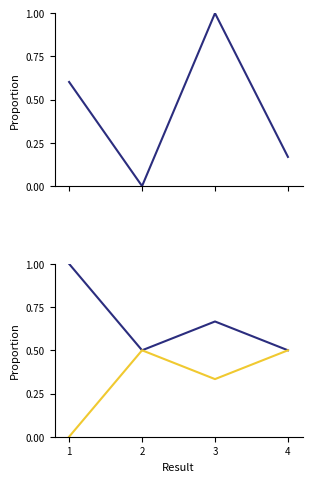

Rank the categories by Key (normalized) value from highest to lowest.

3, 1, 4, 2